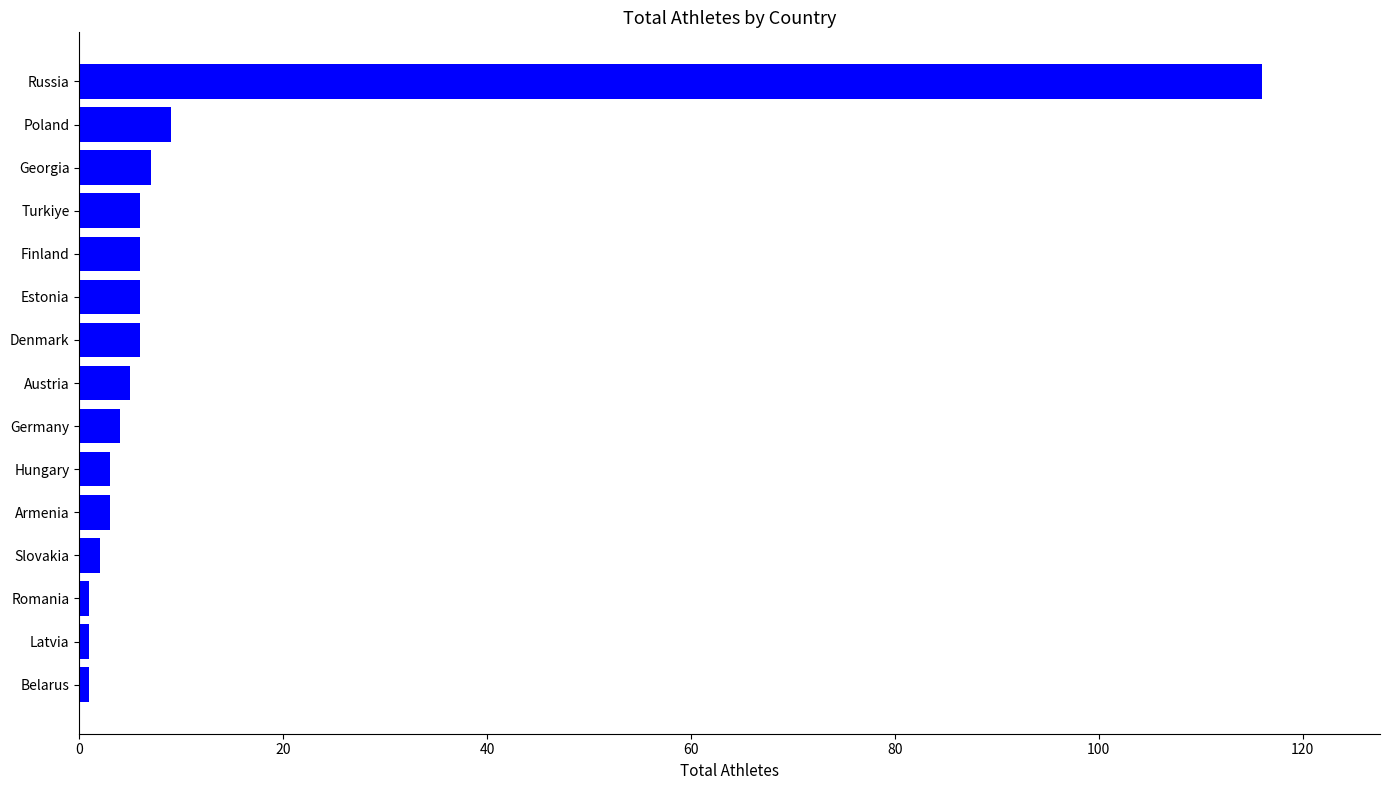

How many values are below 5?

7